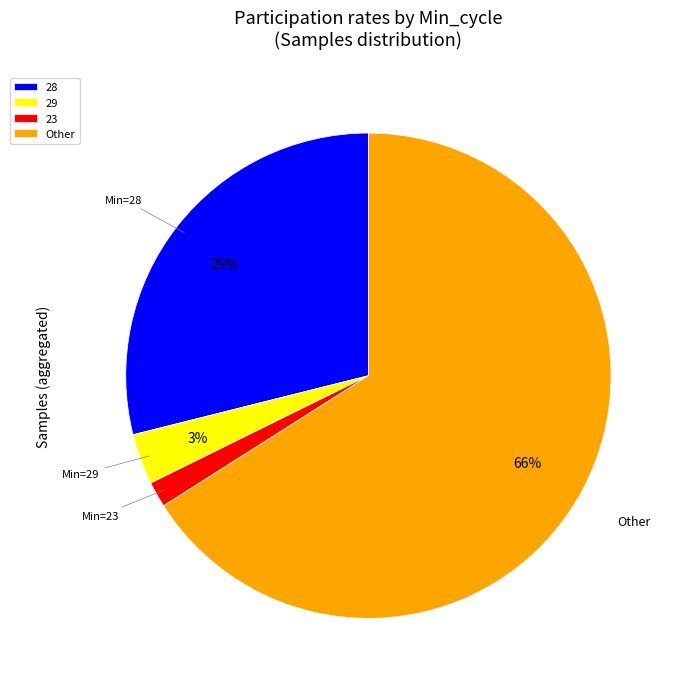

Which category has the biggest portion of the pie?

Other